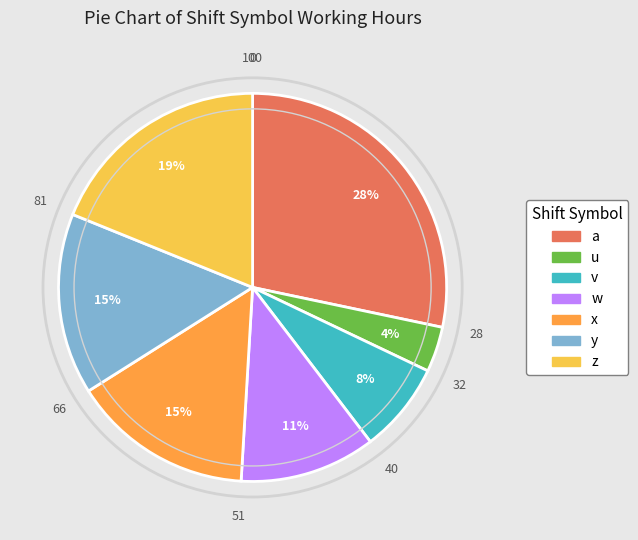

Does v account for over 50% of the chart?

No